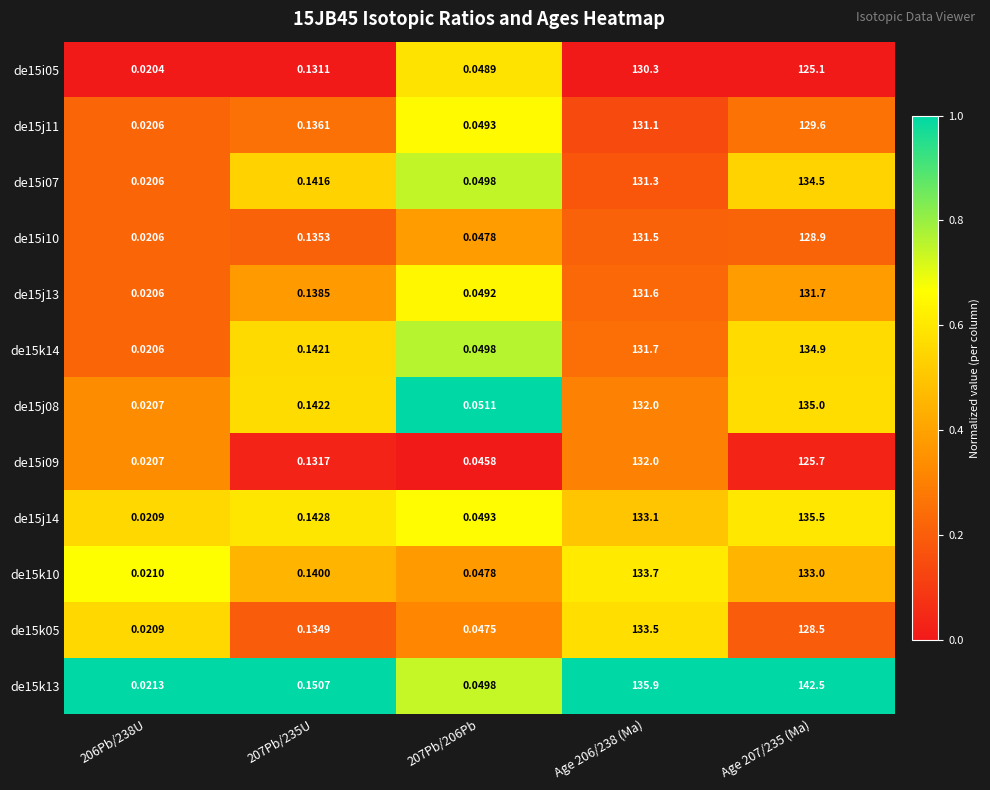

Is the value of de15j14 at Age 207/235 (Ma) greater than the value of de15i09 at 206Pb/238U?

Yes